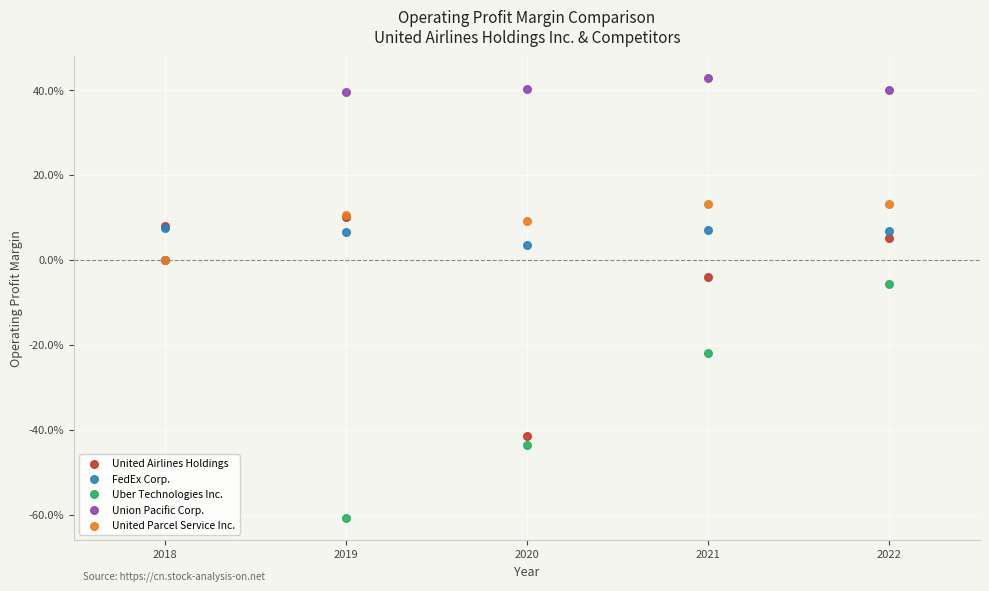

Which series reaches the minimum Y coordinate?

Uber Technologies Inc.